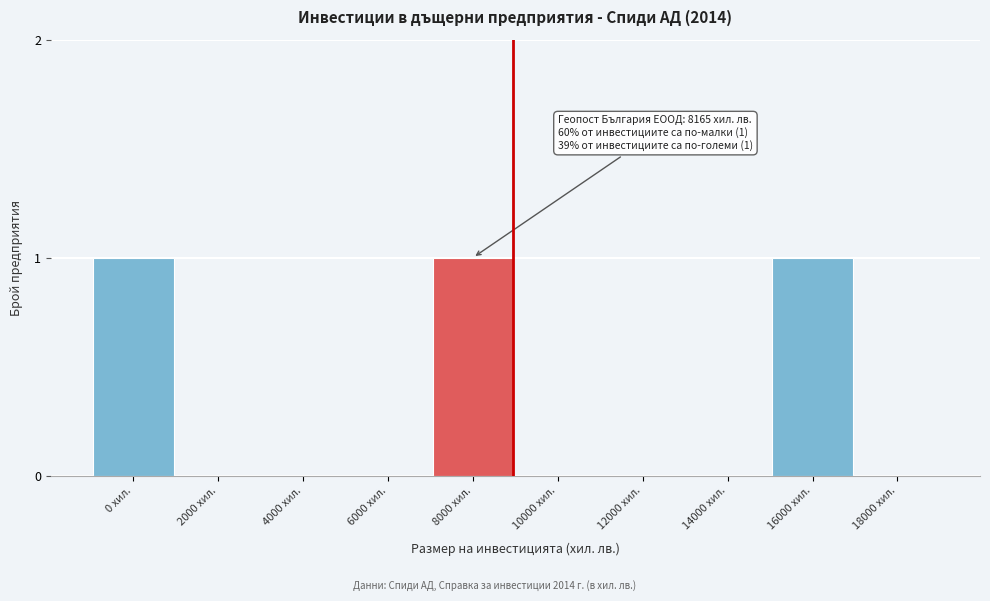

Reading left to right, transcribe all the data shown in this chart.

0 хил.=1	2000 хил.=0	4000 хил.=0	6000 хил.=0	8000 хил.=1	10000 хил.=0	12000 хил.=0	14000 хил.=0	16000 хил.=1	18000 хил.=0